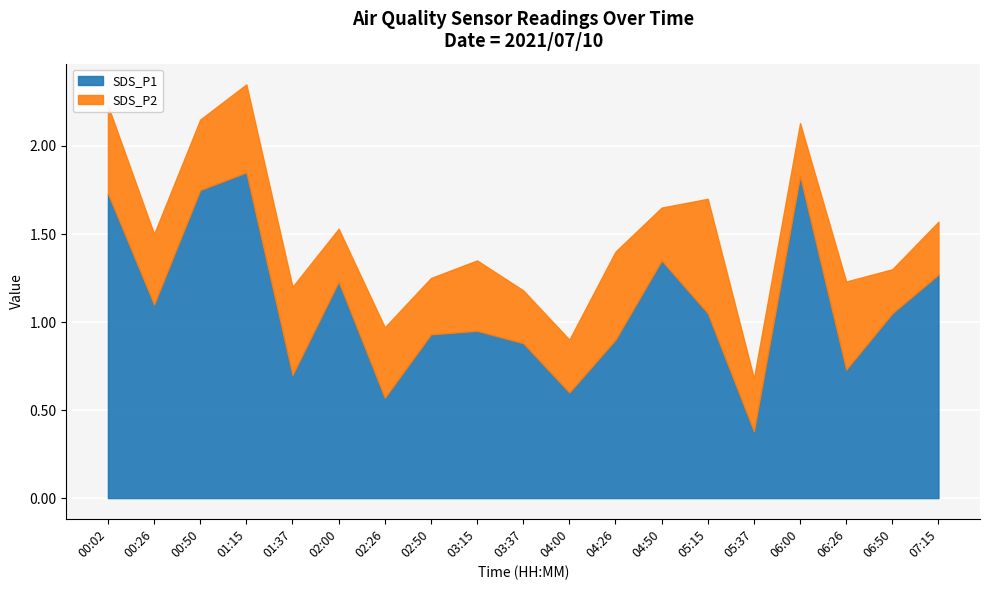

The SDS_P1 series shows 0.9 at 04:26. True or false?

True